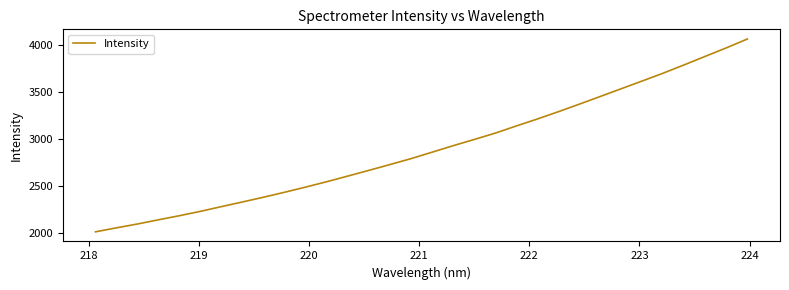

What is the difference between the maximum and minimum values?

2054.7